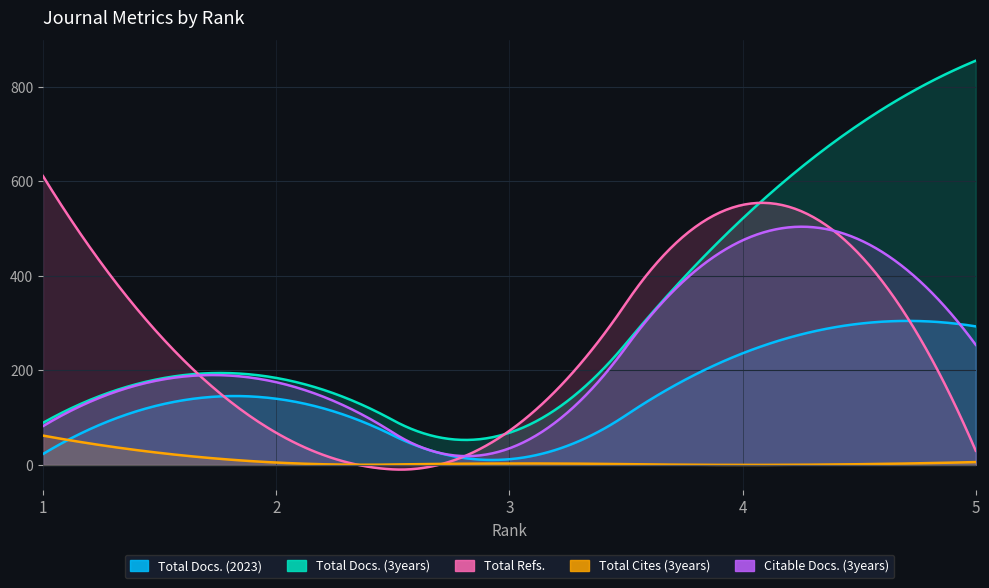

Which category has the lowest value across all series?

4